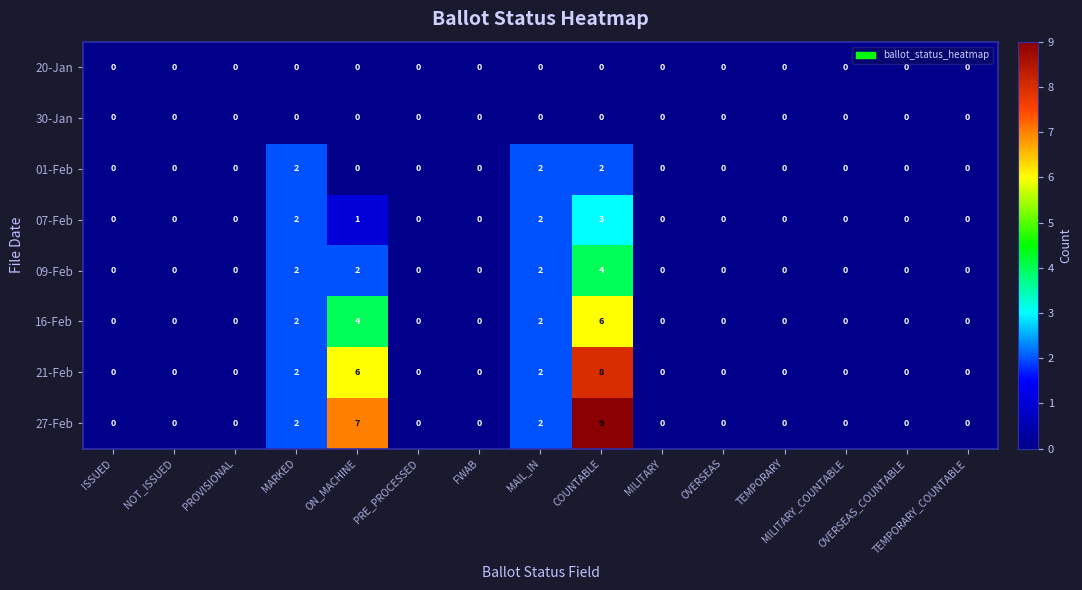

At how many categories does at least one series exceed 1?

4